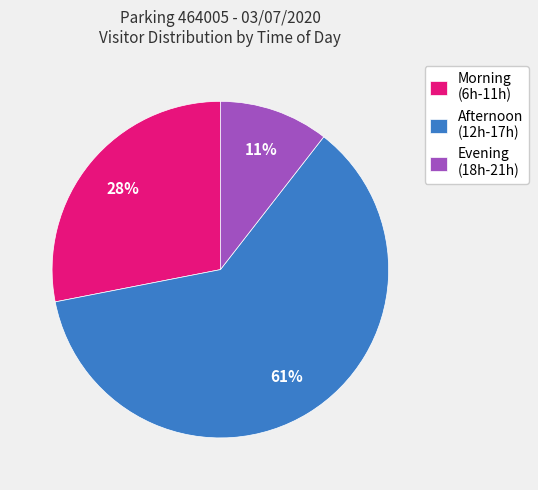

Rank the categories by value from highest to lowest.

Afternoon (12h-17h), Morning (6h-11h), Evening (18h-21h)